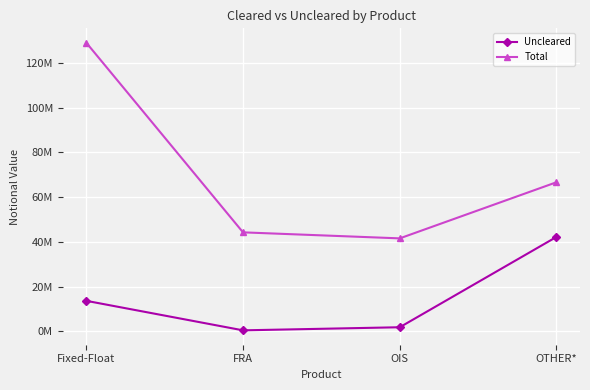

True or false: Total and Uncleared cross at least once.

False